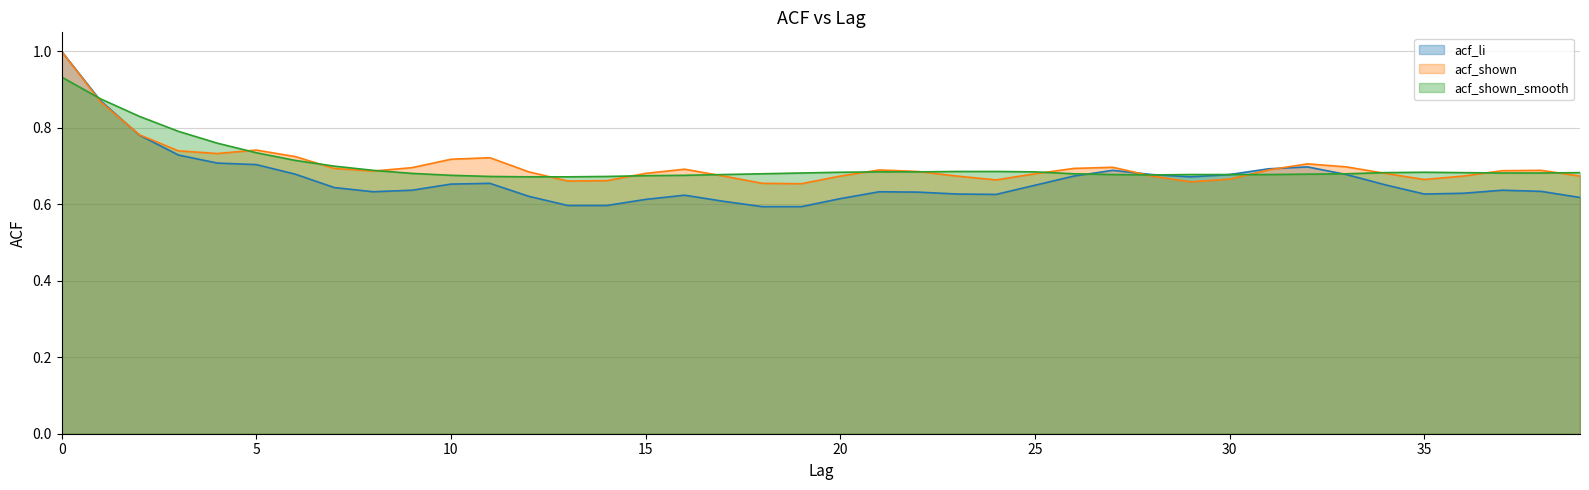

What is the value of the acf_shown point at the 28th from the left?

0.7